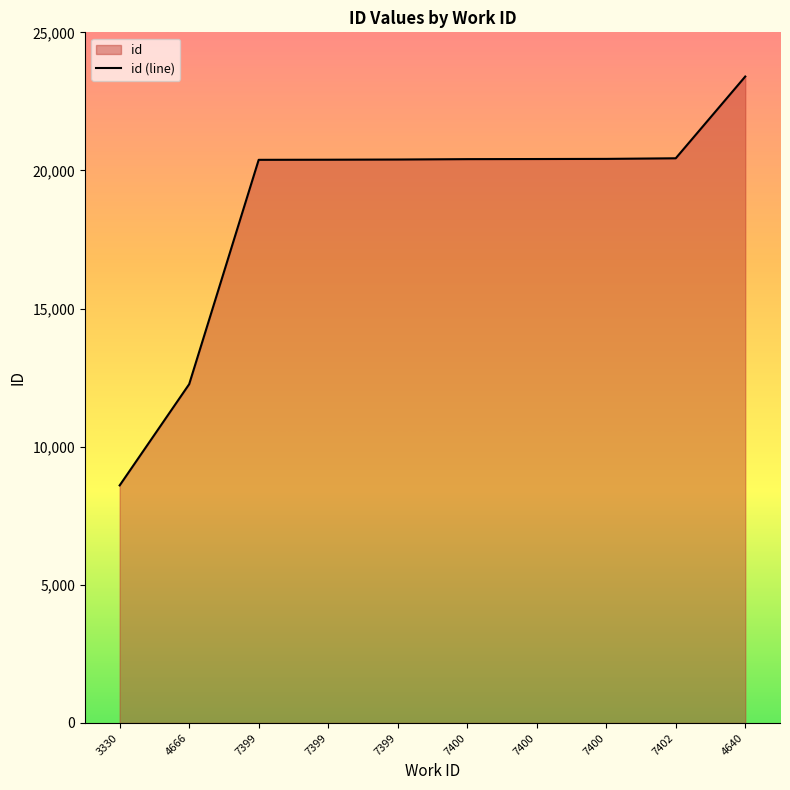

What is the sum of all values?

187118